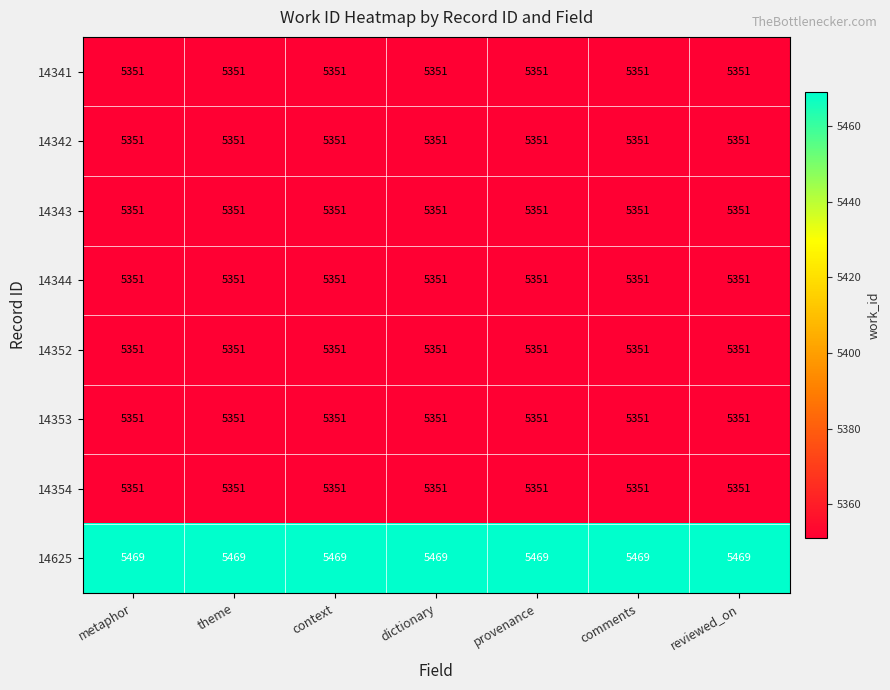

What is the difference between the highest and lowest values at dictionary?

118